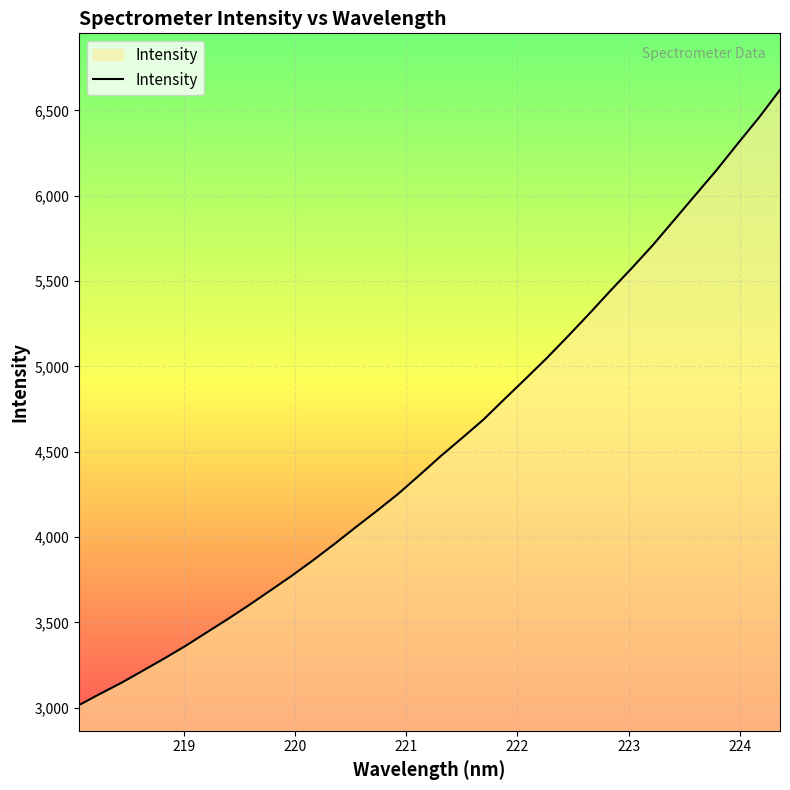

What is the minimum value shown in the chart?

3015.9